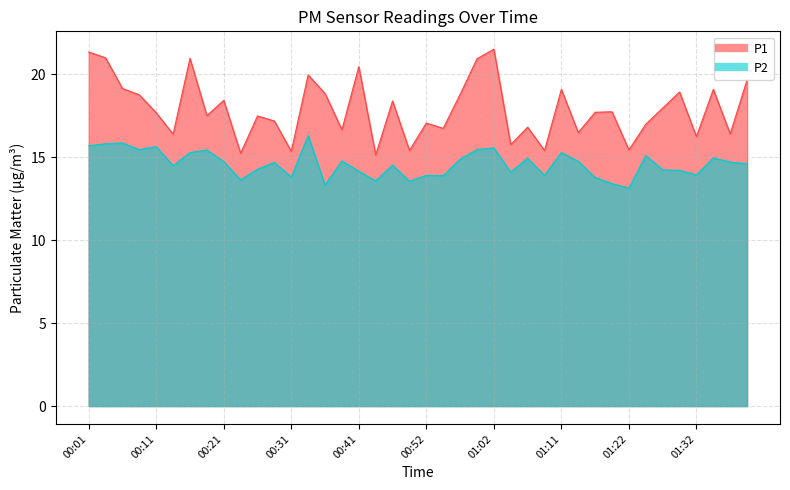

Which label corresponds to the largest value in the chart?

01:02